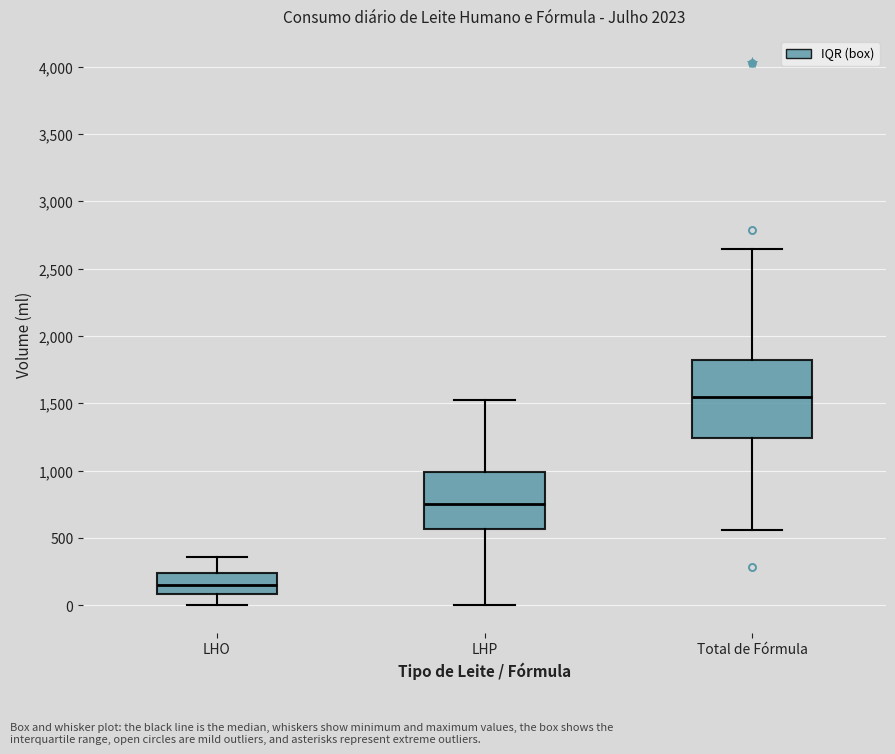

Which box's median line is the lowest?

LHO